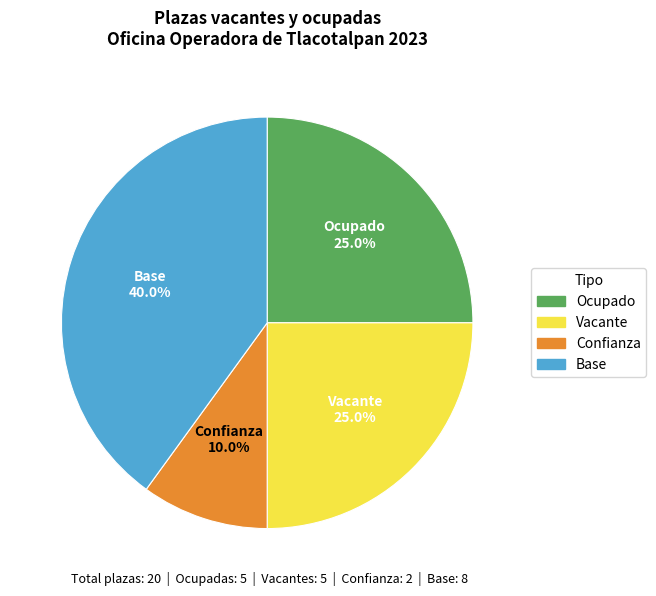

What is the largest slice in the pie chart?

Base